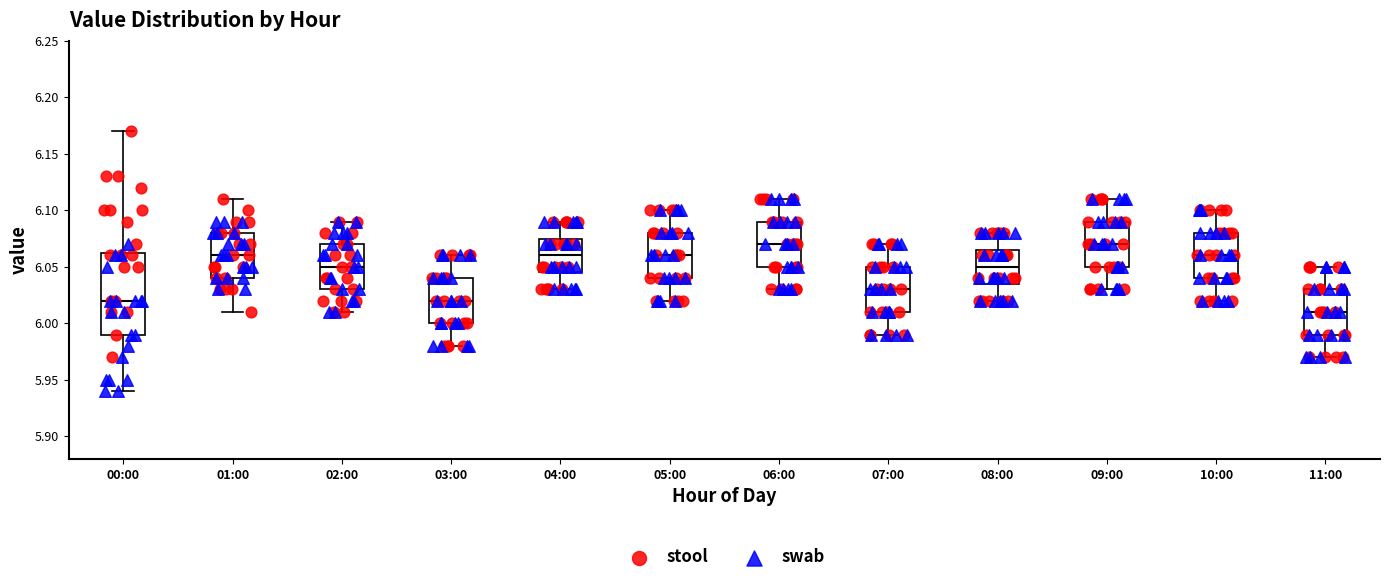

Comparing the boxes themselves (not the whiskers), which one is the tallest?

00:00